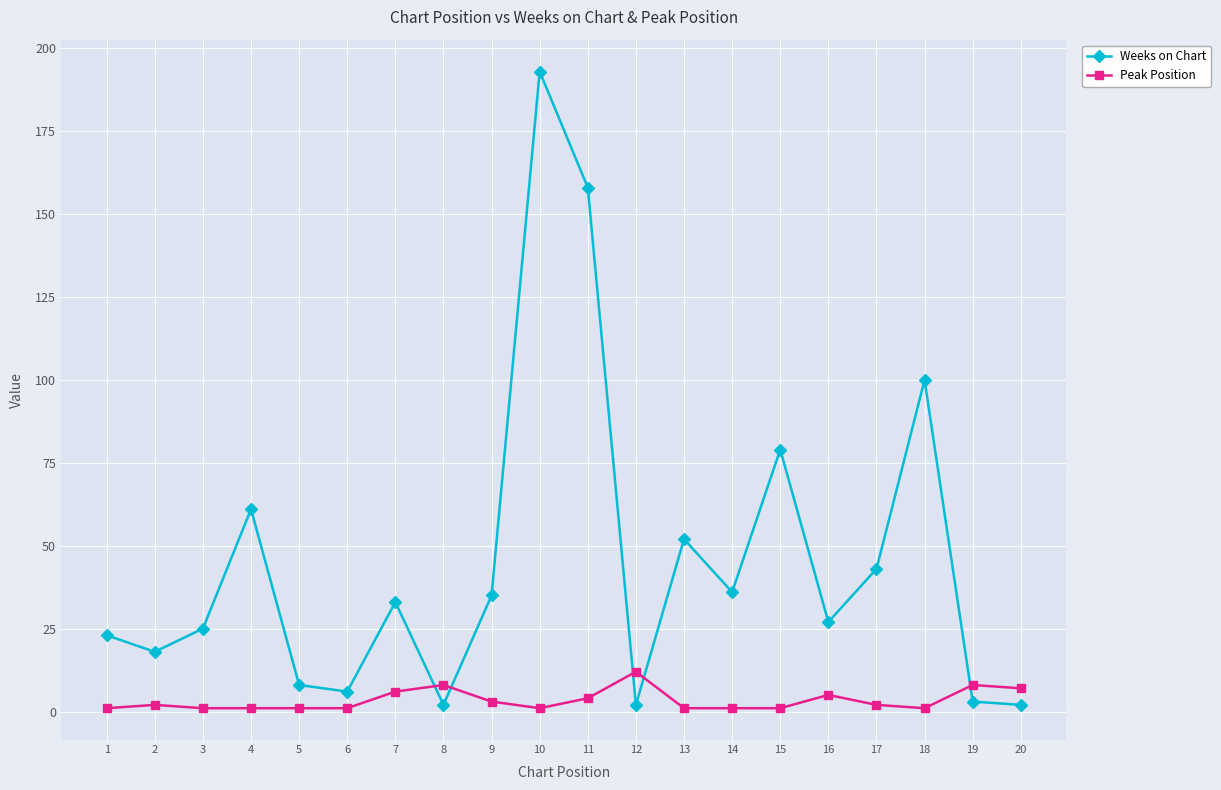

True or false: Weeks on Chart has a value of 6 at 6.

True